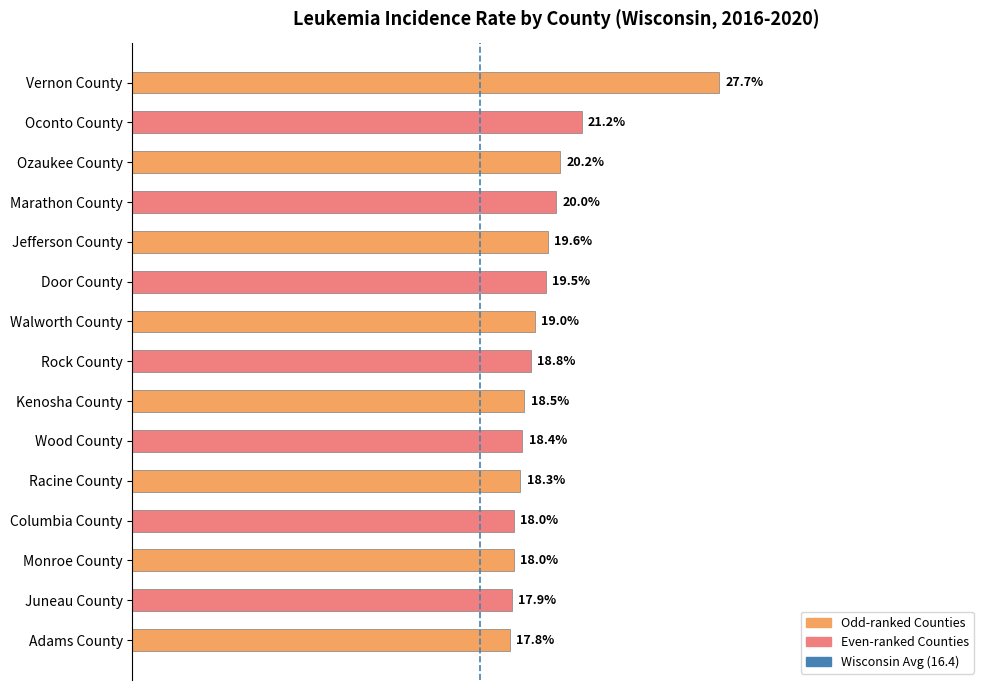

Which category has the highest value across all series?

Vernon County